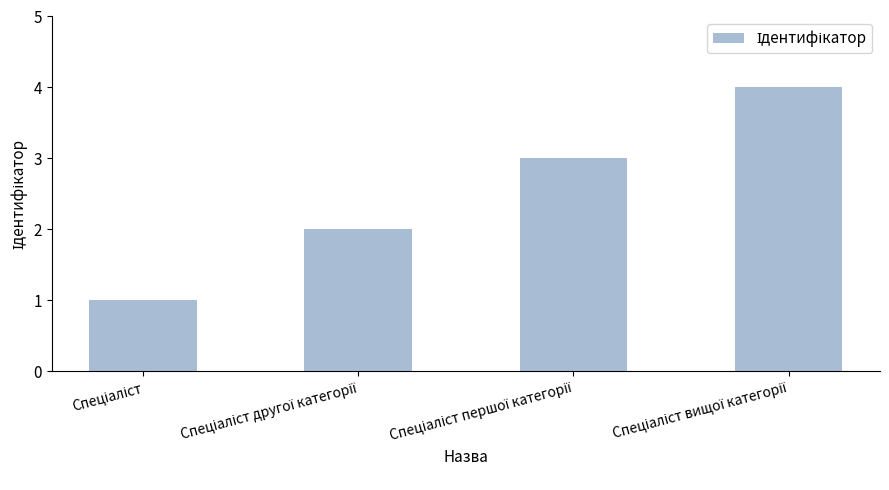

What is the greatest value displayed?

4